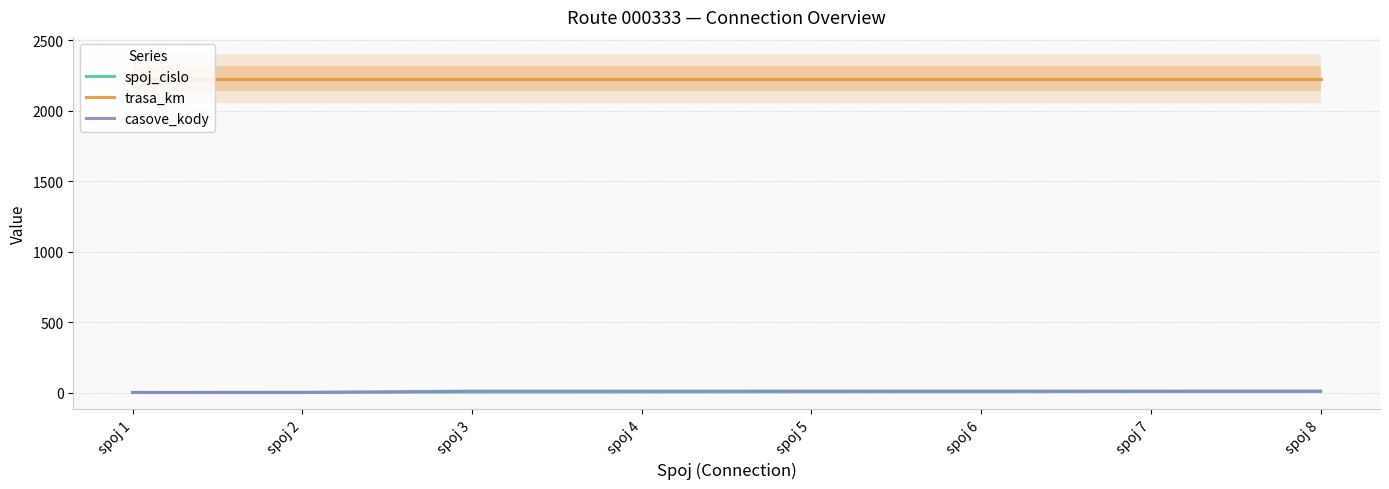

What is the value of the casove_kody point at the 4th from the left?

10